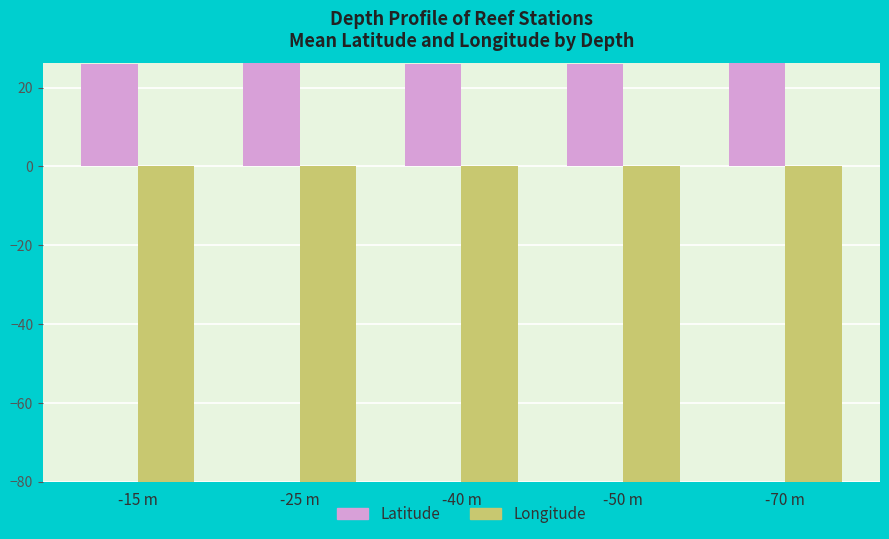

What are all the series names shown in the legend?

Latitude, Longitude